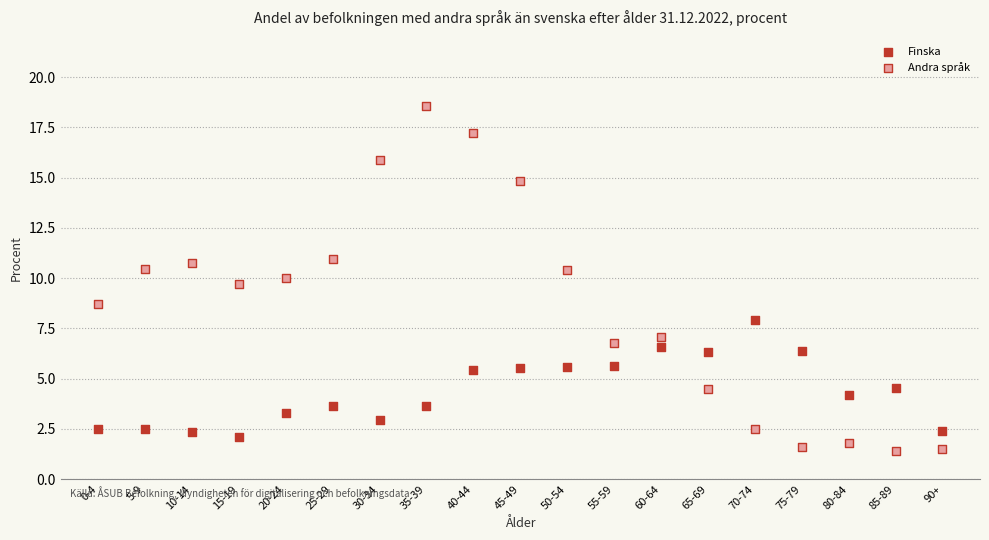

Across all series, what Y value is closest to 9?

8.7